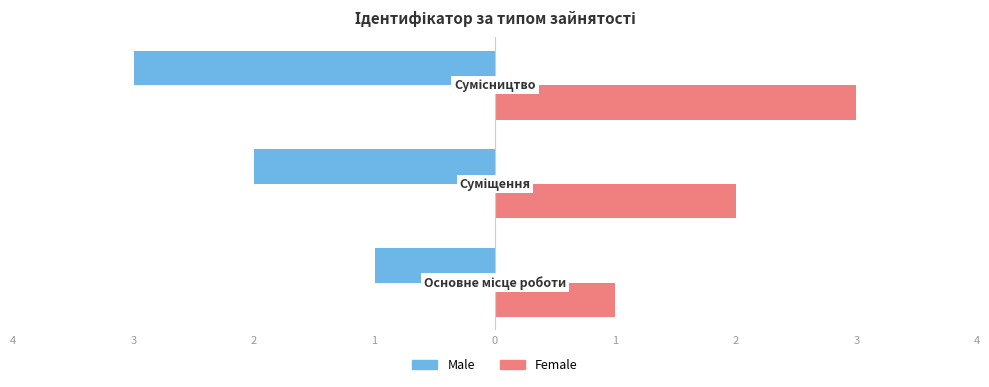

What are all the series names shown in the legend?

Male, Female